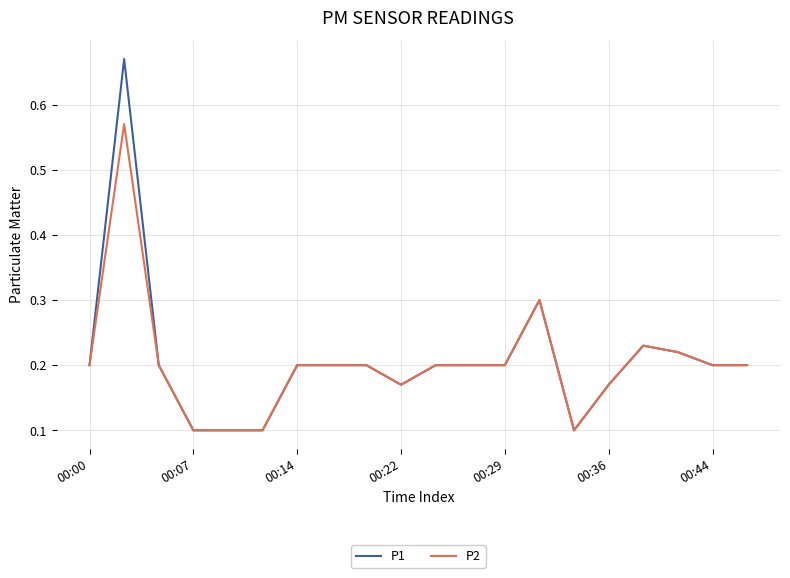

Is this an area chart (filled region under the line)?

No